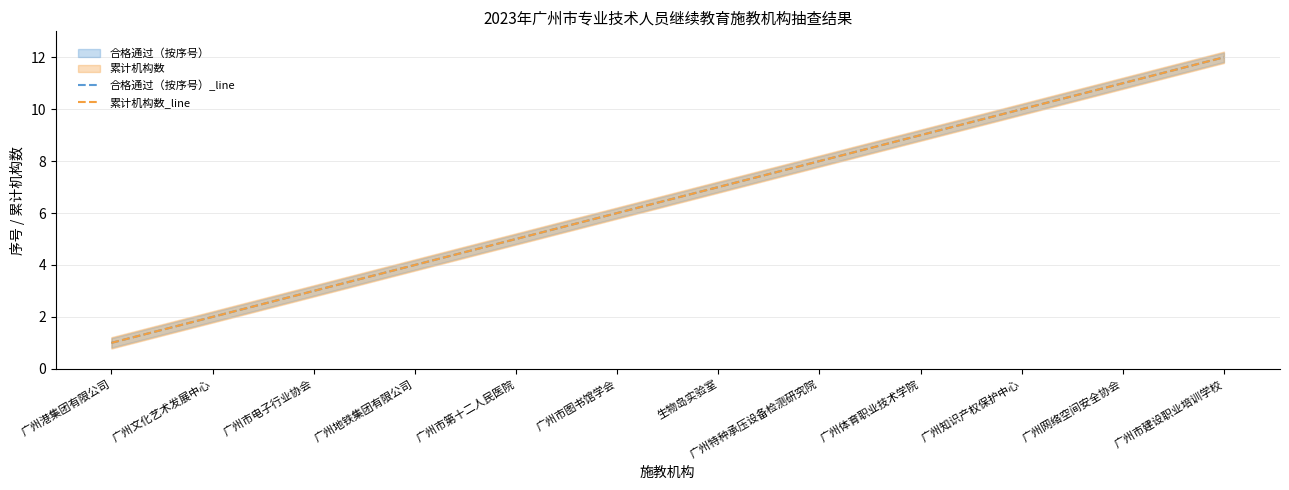

What is the difference between the maximum and minimum values in the 合格通过（按序号）_line series?

11